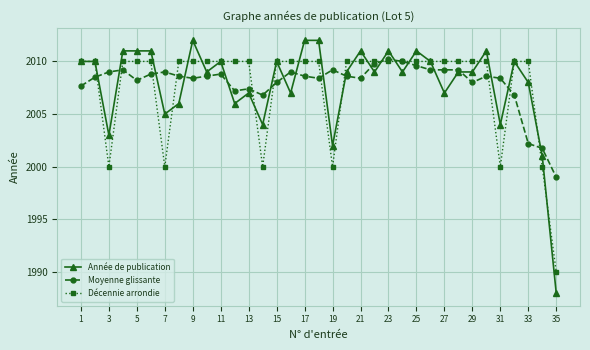

Which series has the widest spread of values?

Année de publication